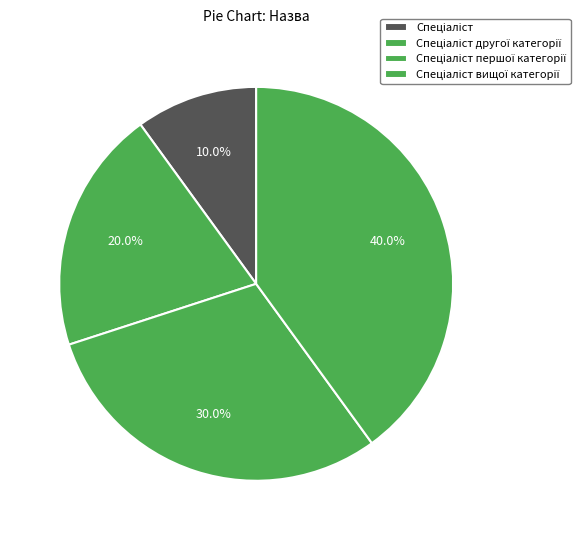

Is Спеціаліст the majority of the pie?

No